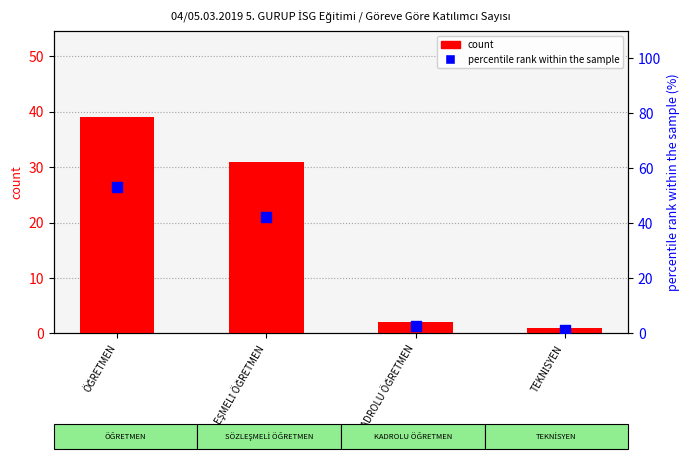

At how many categories does at least one series exceed 32?

2